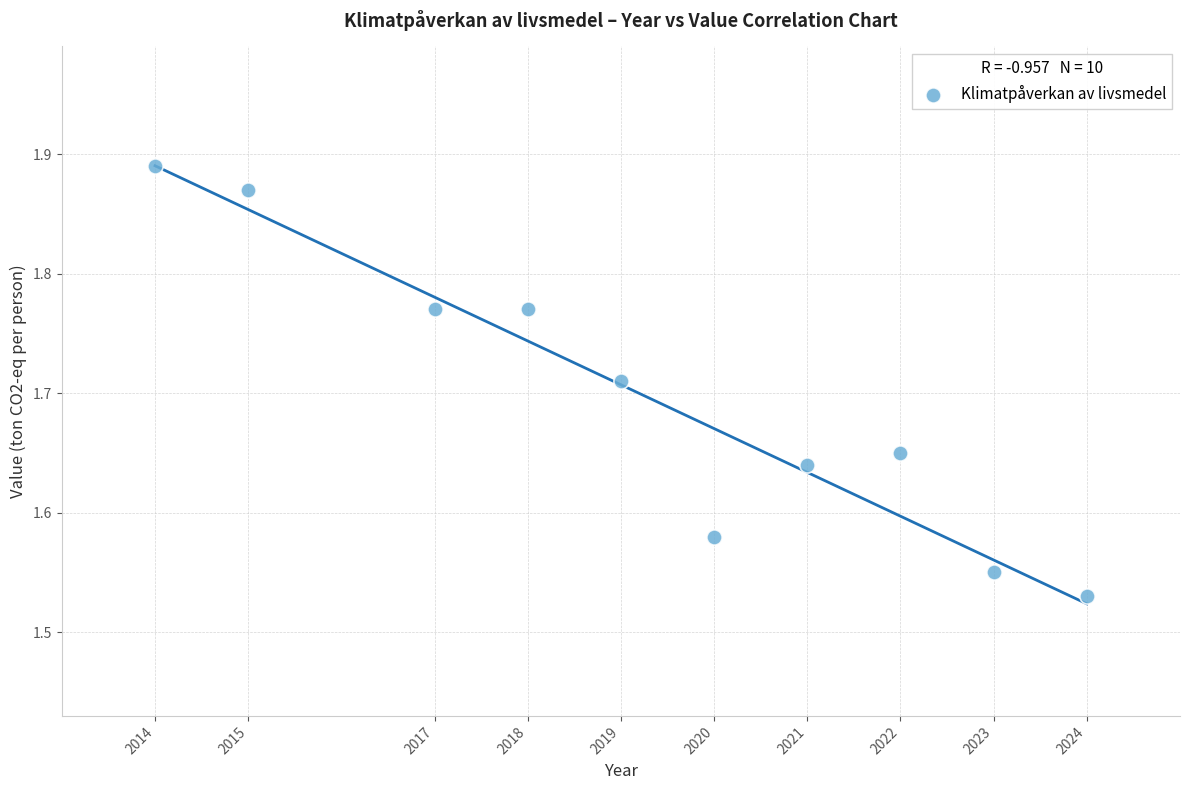

What is the average X value?

2019.3